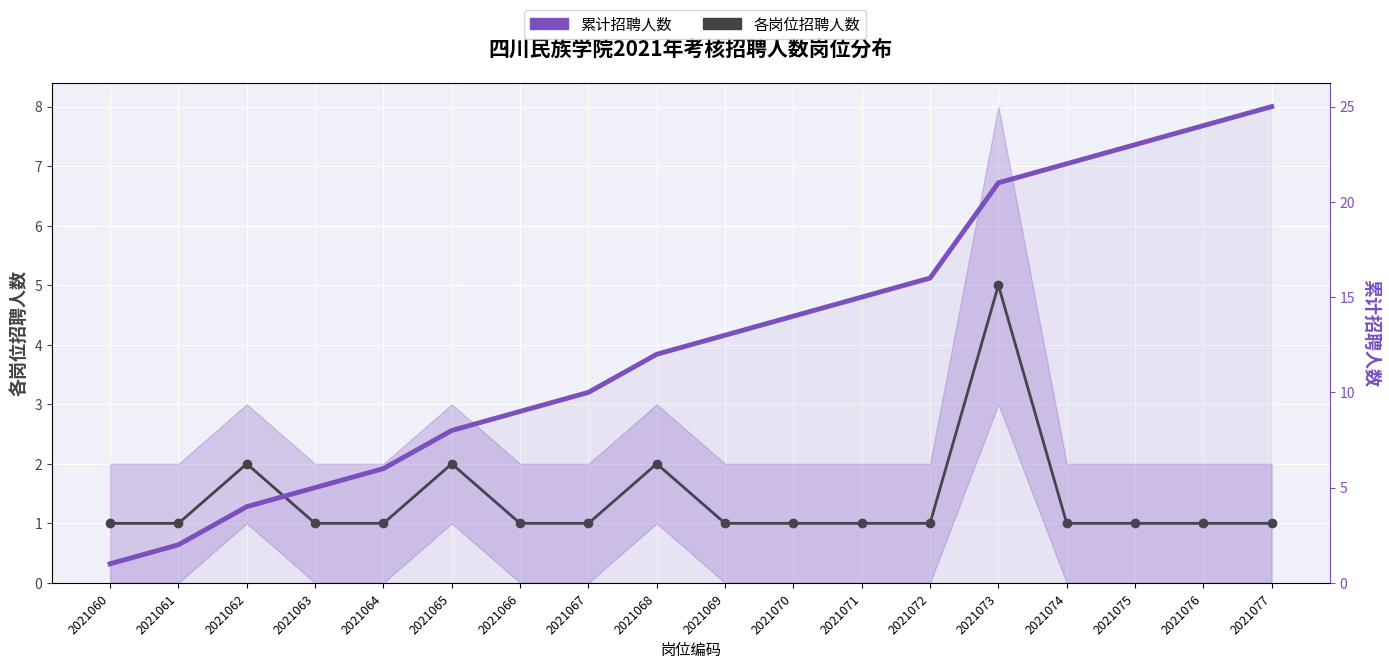

At which label is 累计招聘人数 closest to 13?

2021069